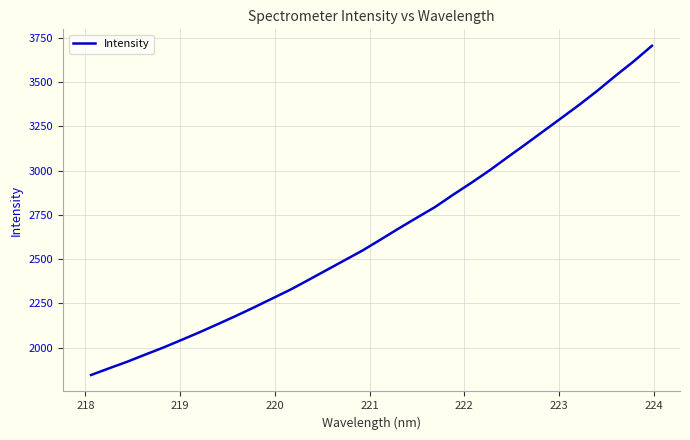

What is the greatest value displayed?

3705.6